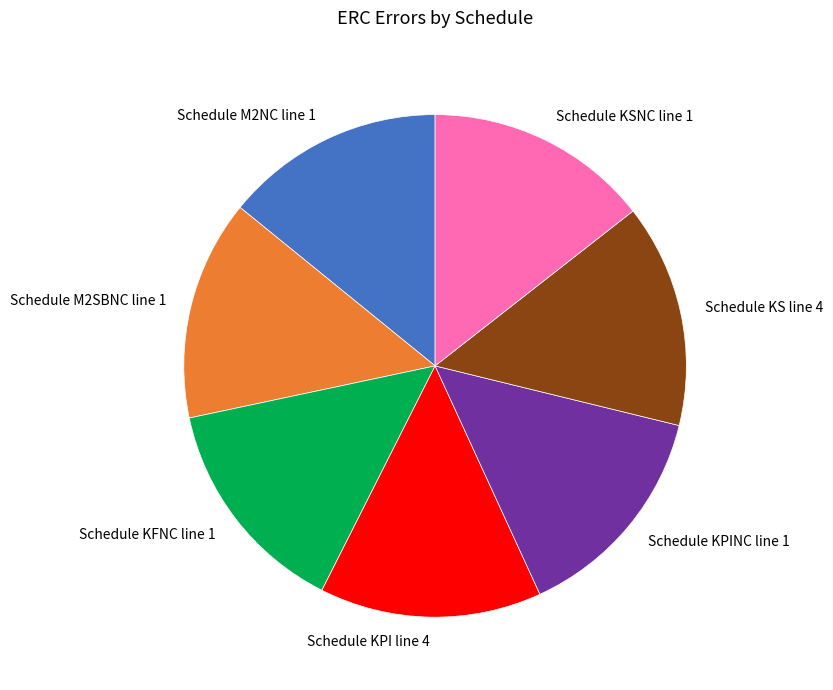

True or false: Schedule KFNC line 1 accounts for 28% of the total.

False